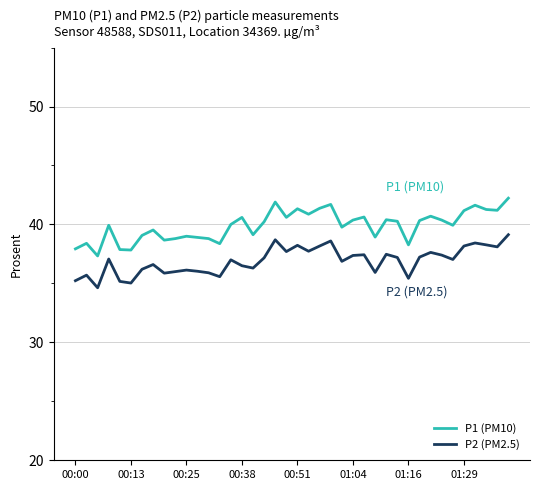

Which series has the largest total across all categories?

P1 (PM10)